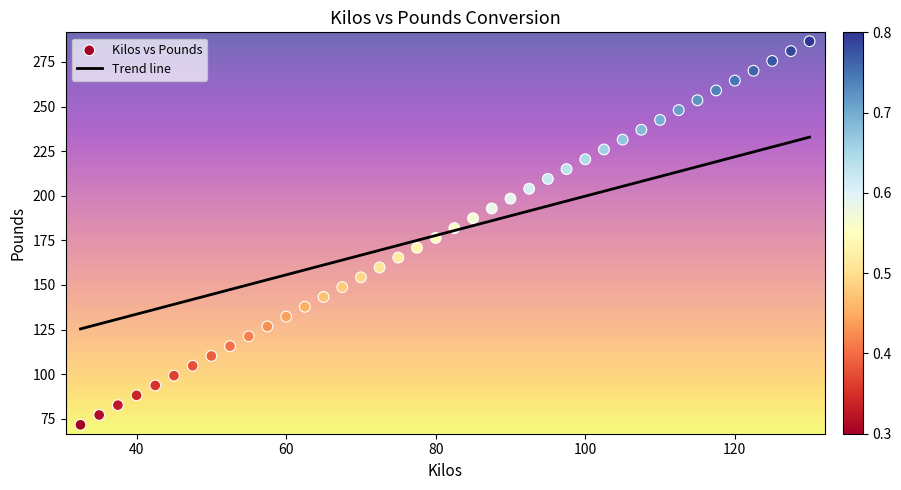

What is the range of X values (max minus min)?

97.5